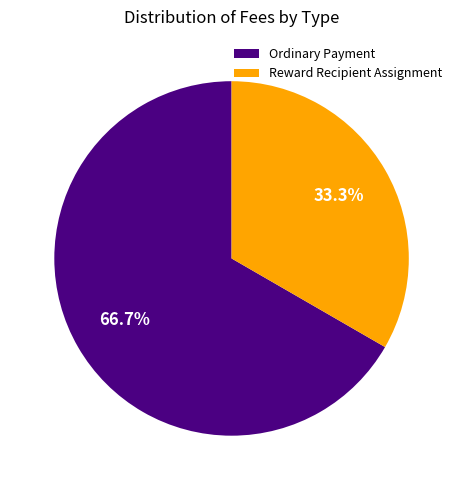

True or false: Ordinary Payment accounts for 73% of the total.

False